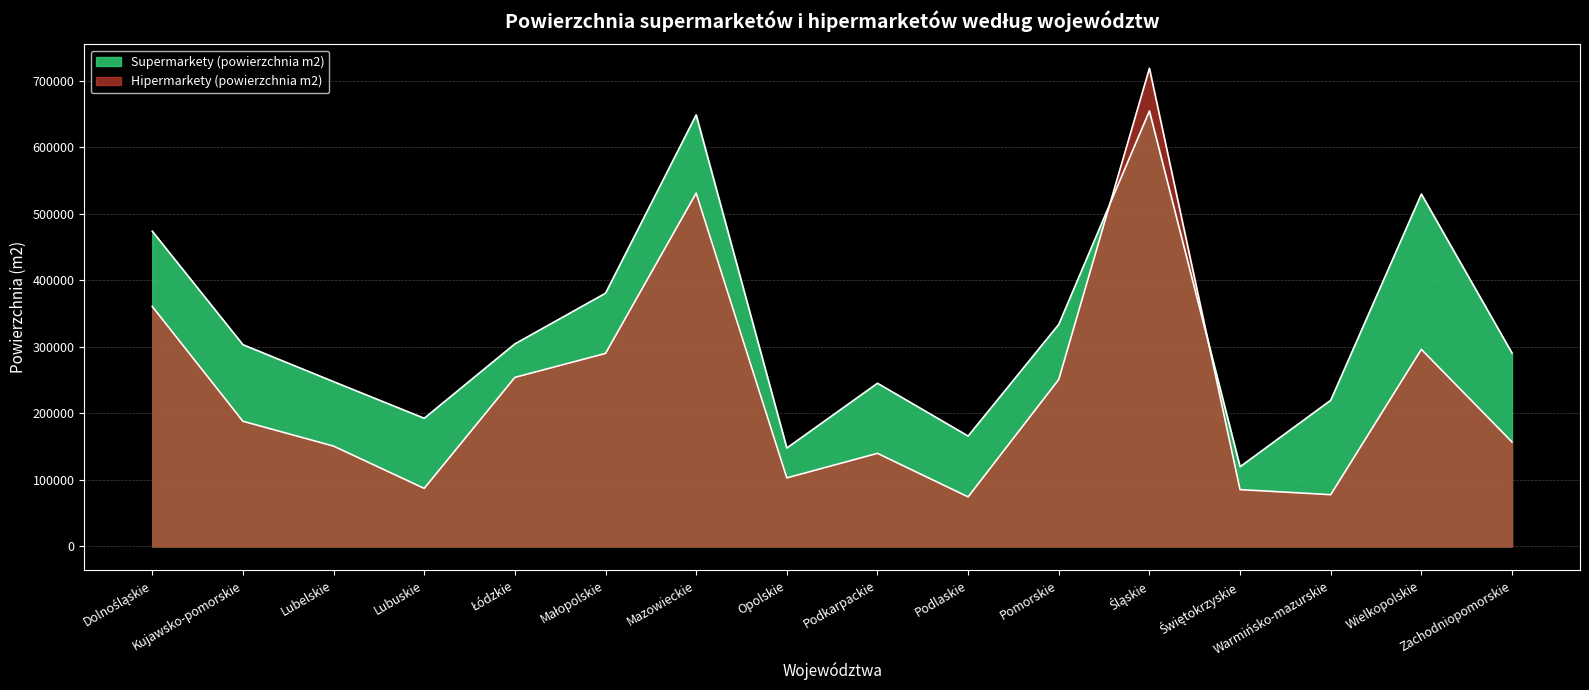

At which label is Hipermarkety (powierzchnia m2) closest to 396563?

Dolnośląskie